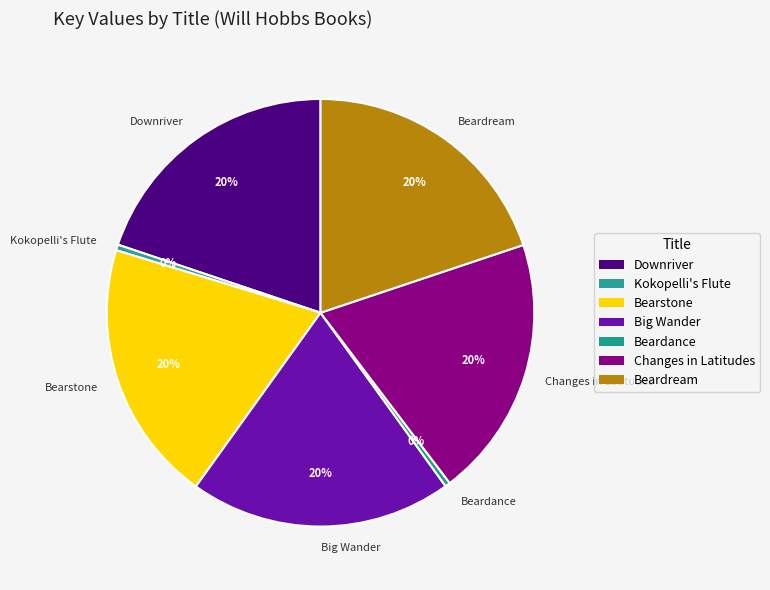

How many slices are in this pie chart?

7